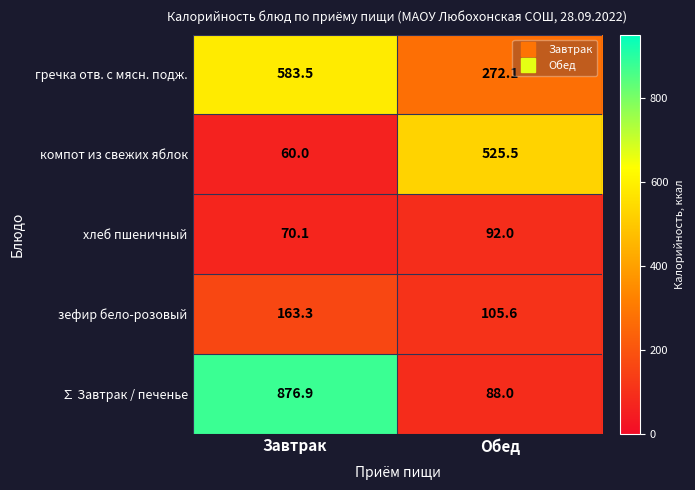

Which series has the widest spread of values?

∑ Завтрак / печенье